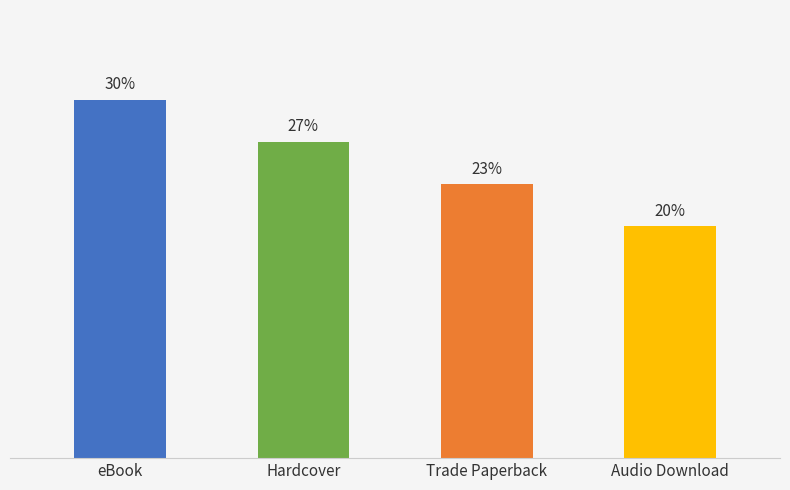

List the labels in order of value, smallest first.

Audio Download, Trade Paperback, Hardcover, eBook